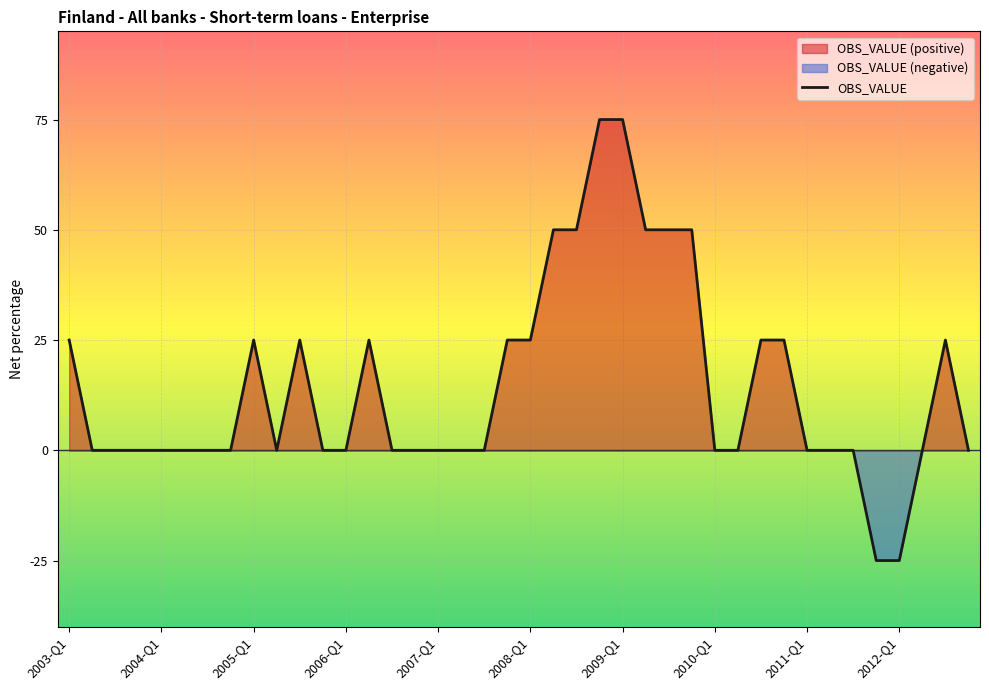

What is the sum of all values?

575